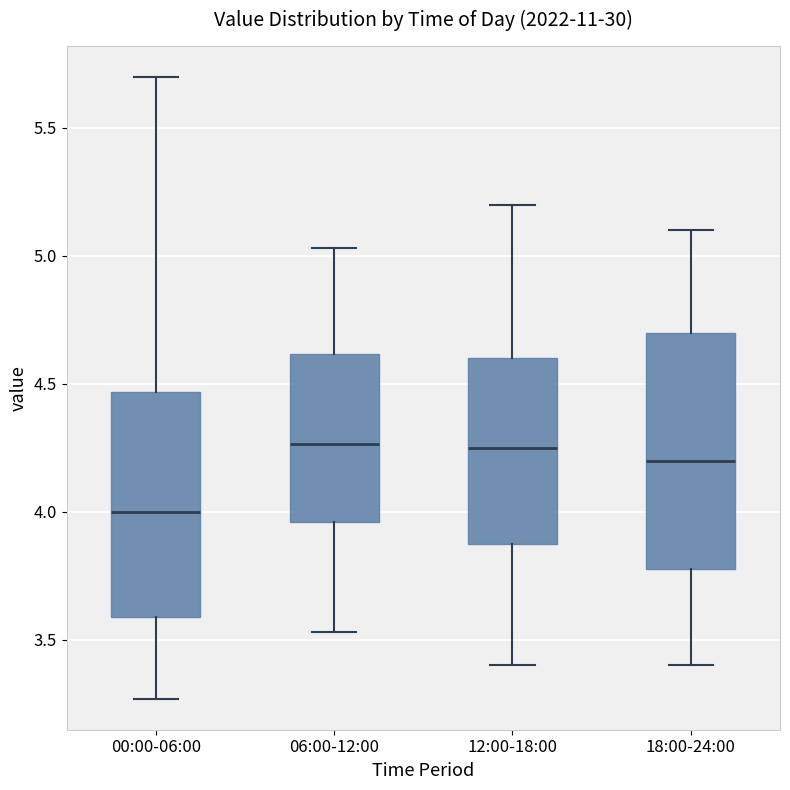

Reading left to right, transcribe this box plot: for each box, give where its median line is, the range the box spans, and where its two whiskers end, as read against the y-axis. The values are not printed on the chart, so give them approximately, as read against the axis.

00:00-06:00: median 4.00, box 3.60 to 4.45, whiskers 3.25 to 5.70
06:00-12:00: median 4.25, box 3.95 to 4.60, whiskers 3.55 to 5.05
12:00-18:00: median 4.25, box 3.90 to 4.60, whiskers 3.40 to 5.20
18:00-24:00: median 4.20, box 3.80 to 4.70, whiskers 3.40 to 5.10